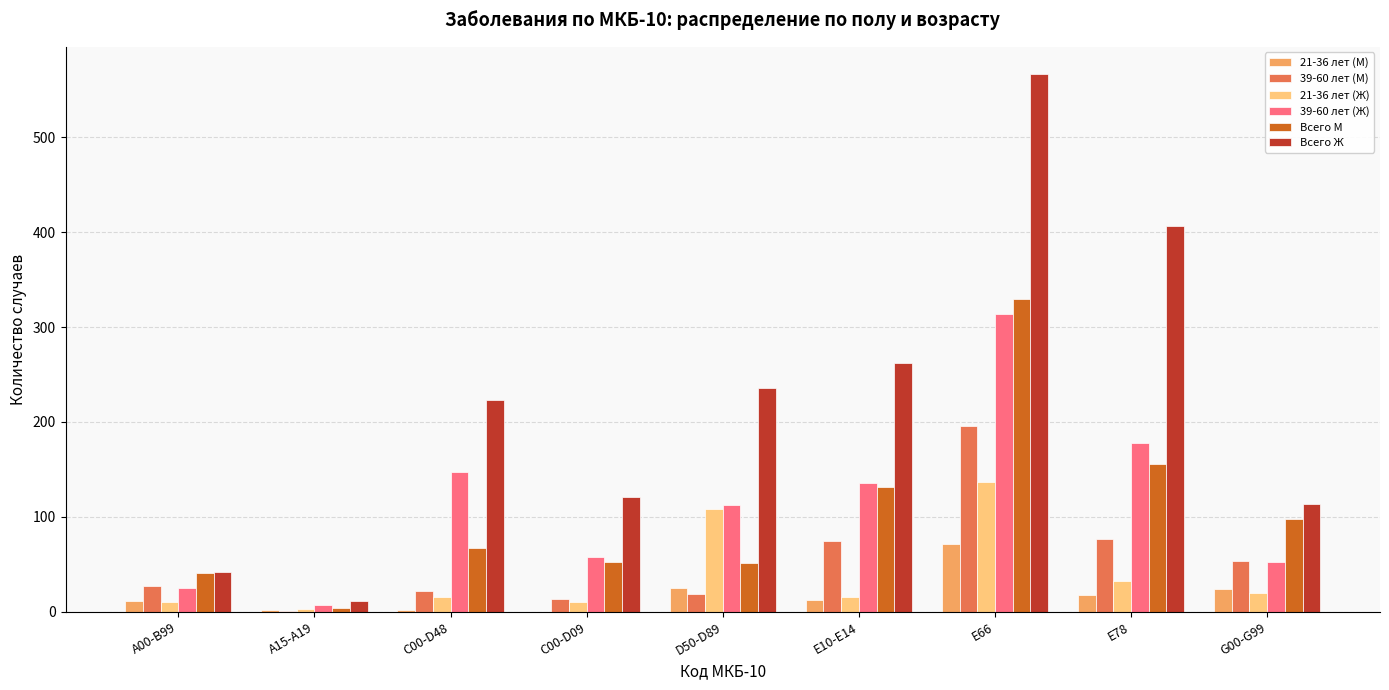

Which series changed the most between C00-D09 and Е10-Е14?

Всего Ж